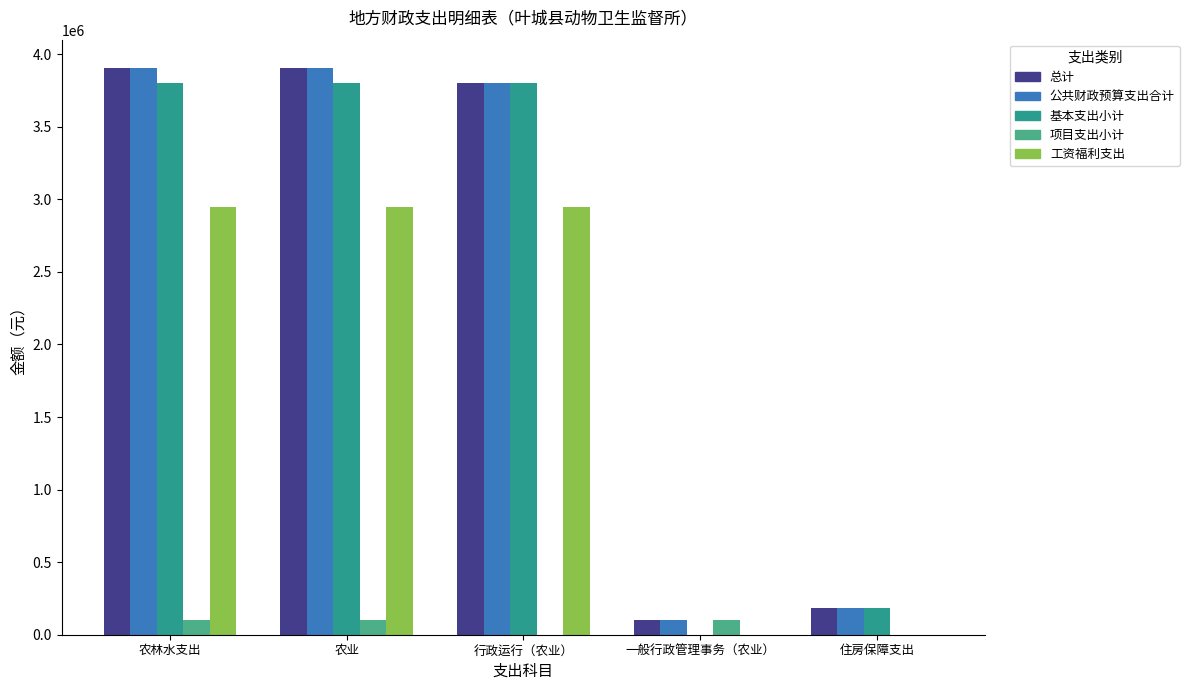

Rank the categories by 项目支出小计 value from highest to lowest.

农林水支出, 农业, 一般行政管理事务（农业）, 行政运行（农业）, 住房保障支出